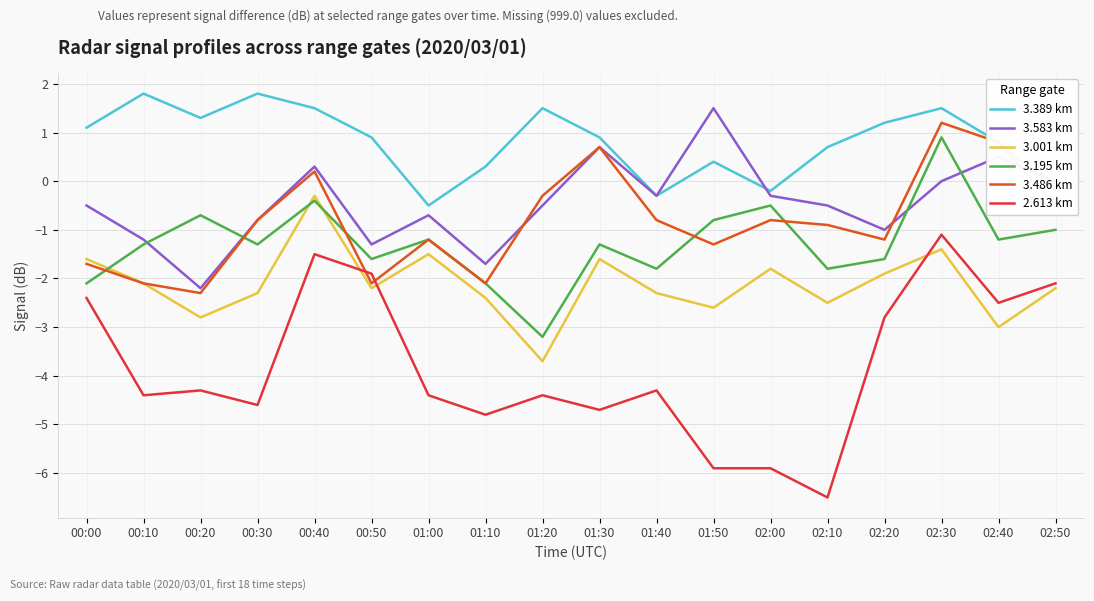

Read the 3.486 km value at 01:50.

-1.3